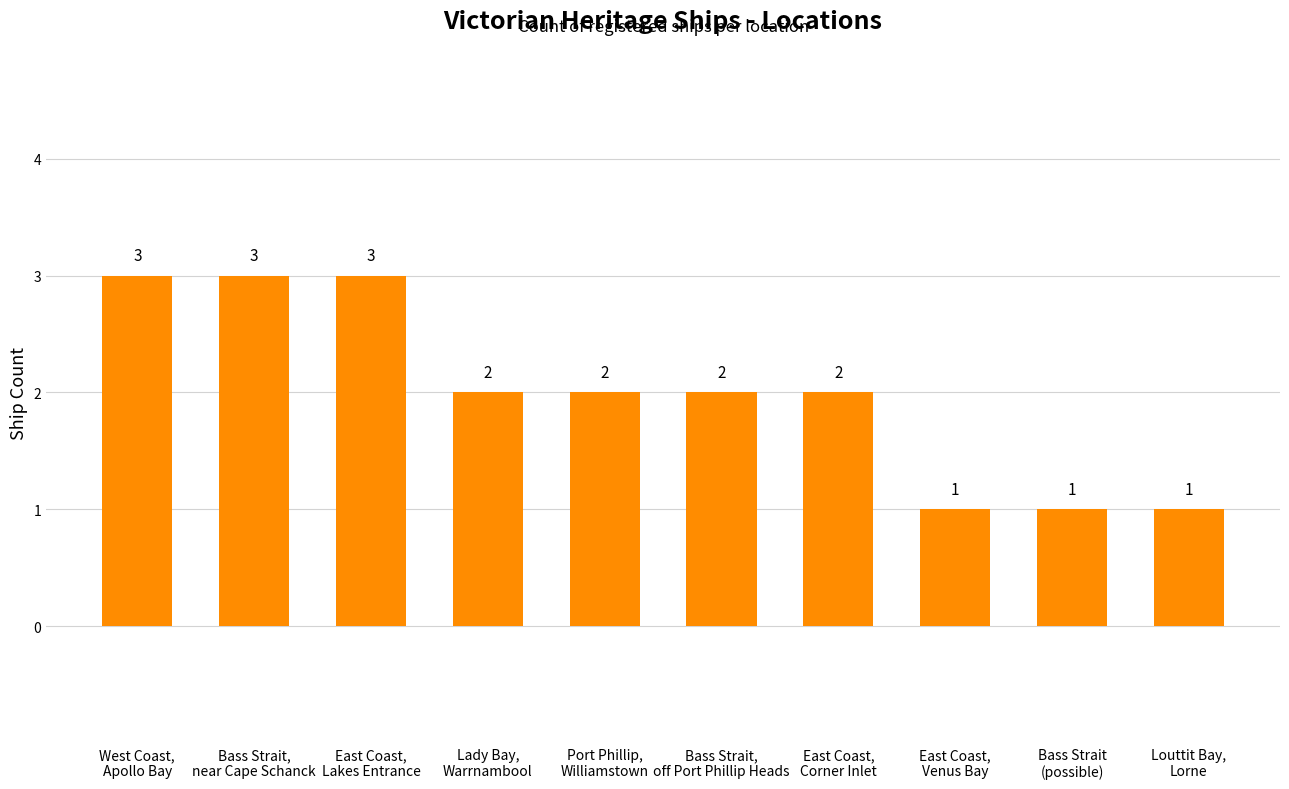

What is the value of the 5th bar from the left?

2